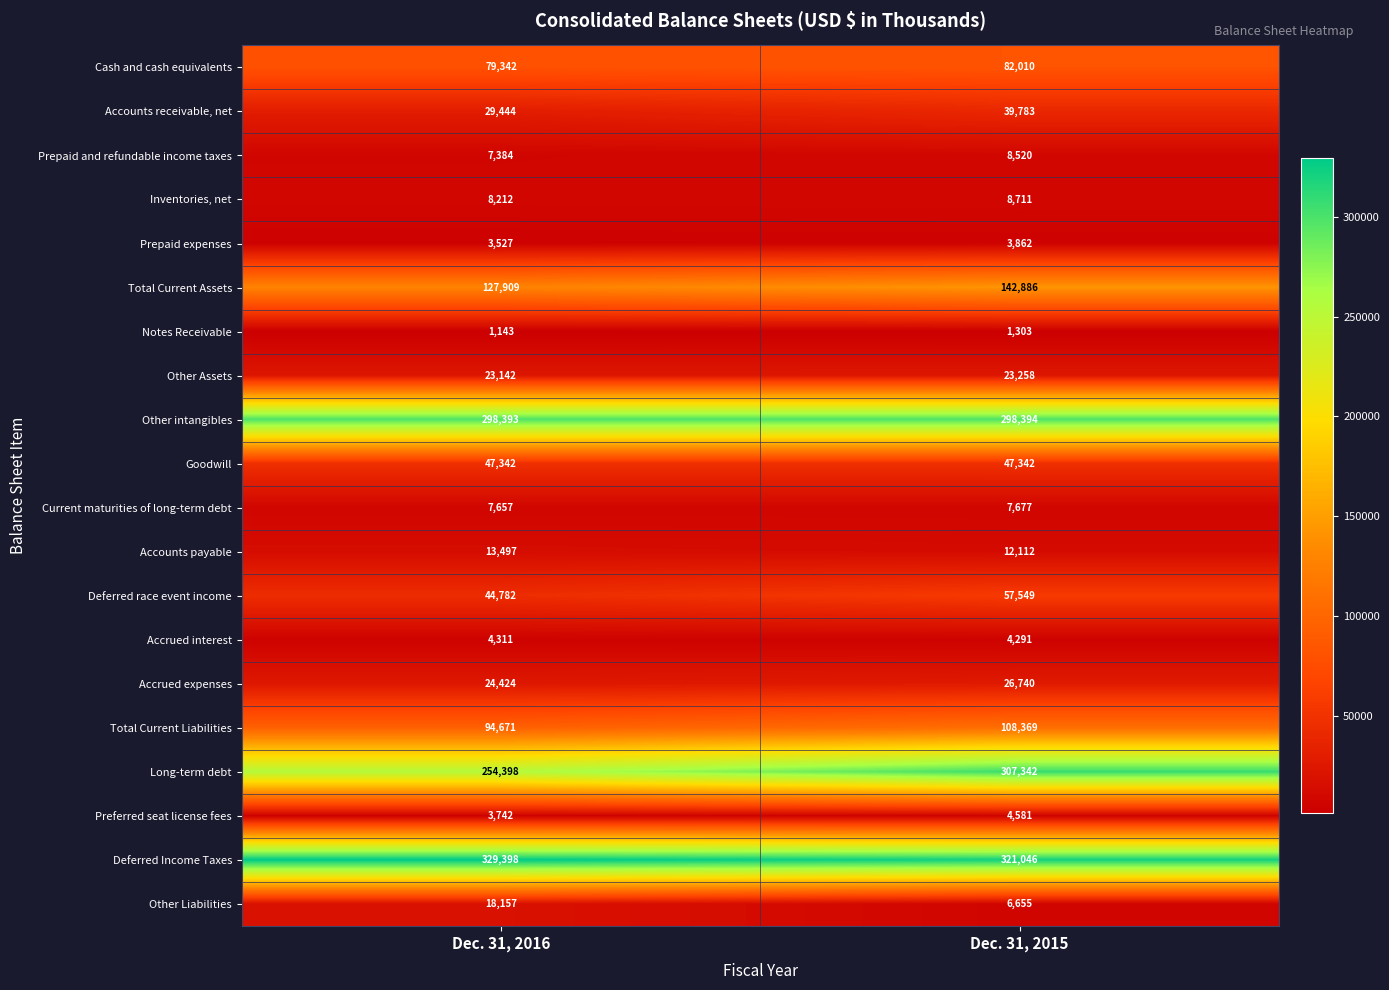

At how many categories does at least one series exceed 71980?

2